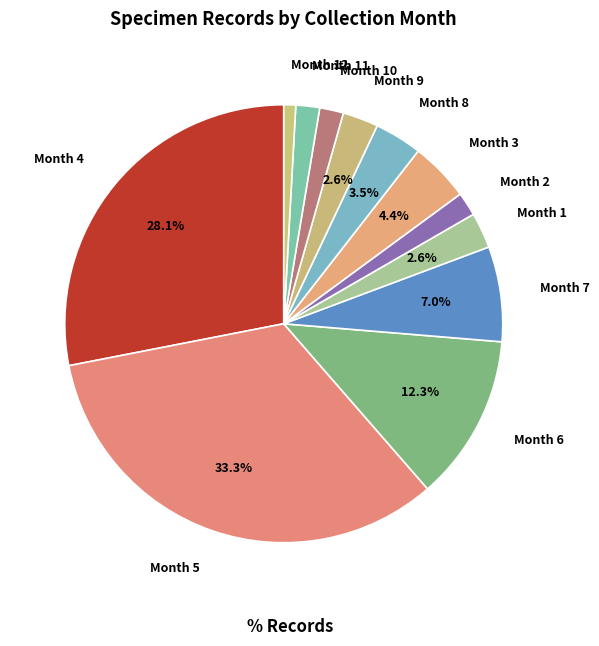

Count the number of slices in the pie.

12